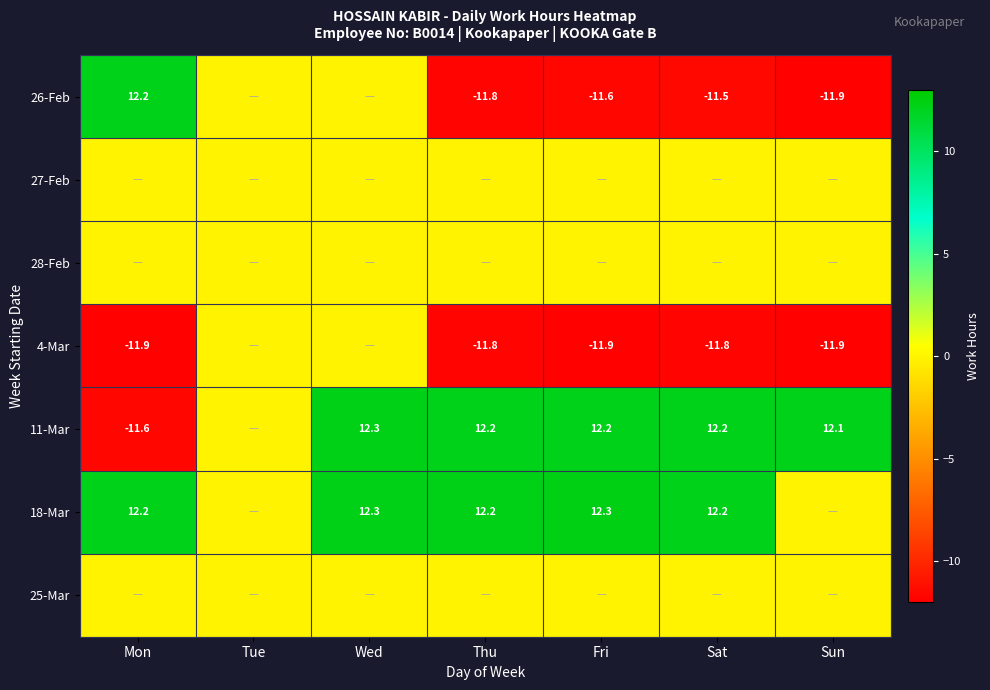

How many distinct data groups are displayed?

7